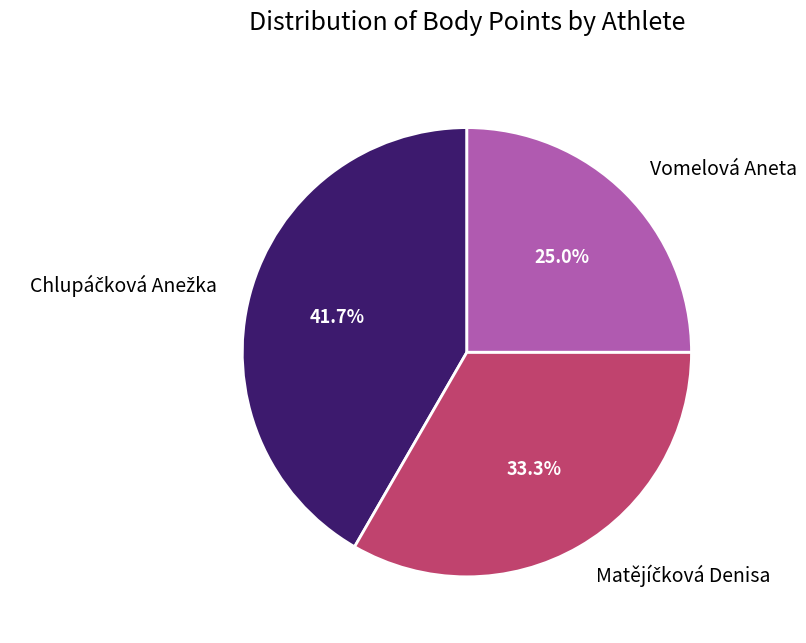

How many slices are in this pie chart?

3